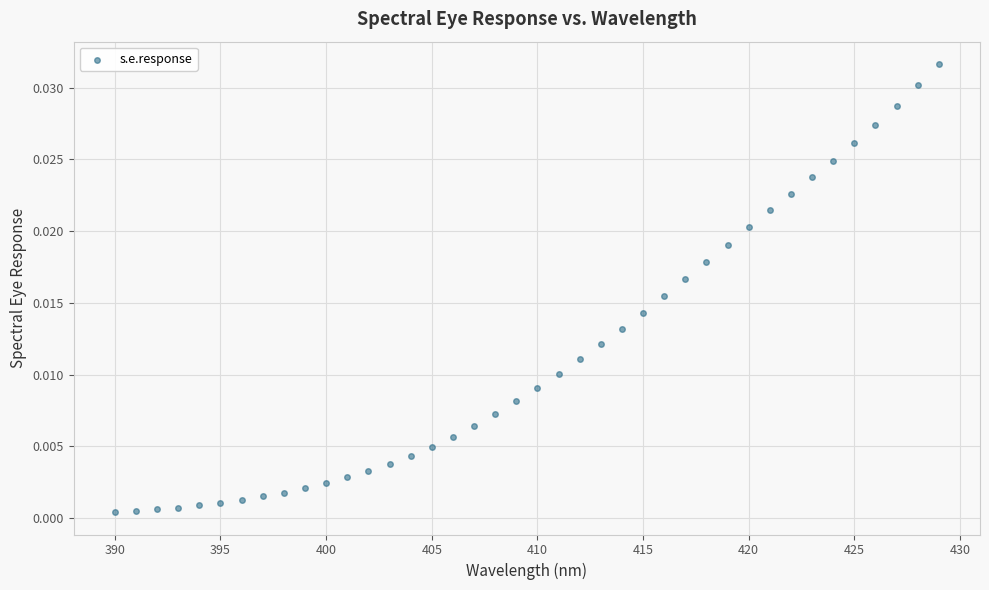

What is the range of X values (max minus min)?

39.0